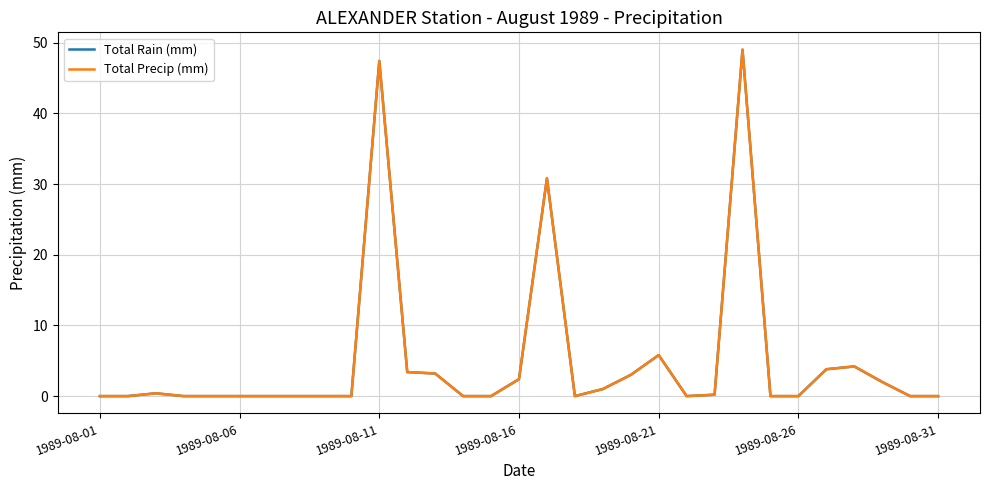

Reading left to right, what are all the values shown in this chart?

Total Rain (mm): 0.0	0.0	0.4	0.0	0.0	0.0	0.0	0.0	0.0	0.0	47.4	3.4	3.2	0.0	0.0	2.4	30.8	0.0	1.0	3.0	5.8	0.0	0.2	49.0	0.0	0.0	3.8	4.2	2.0	0.0	0.0
Total Precip (mm): 0.0	0.0	0.4	0.0	0.0	0.0	0.0	0.0	0.0	0.0	47.4	3.4	3.2	0.0	0.0	2.4	30.8	0.0	1.0	3.0	5.8	0.0	0.2	49.0	0.0	0.0	3.8	4.2	2.0	0.0	0.0